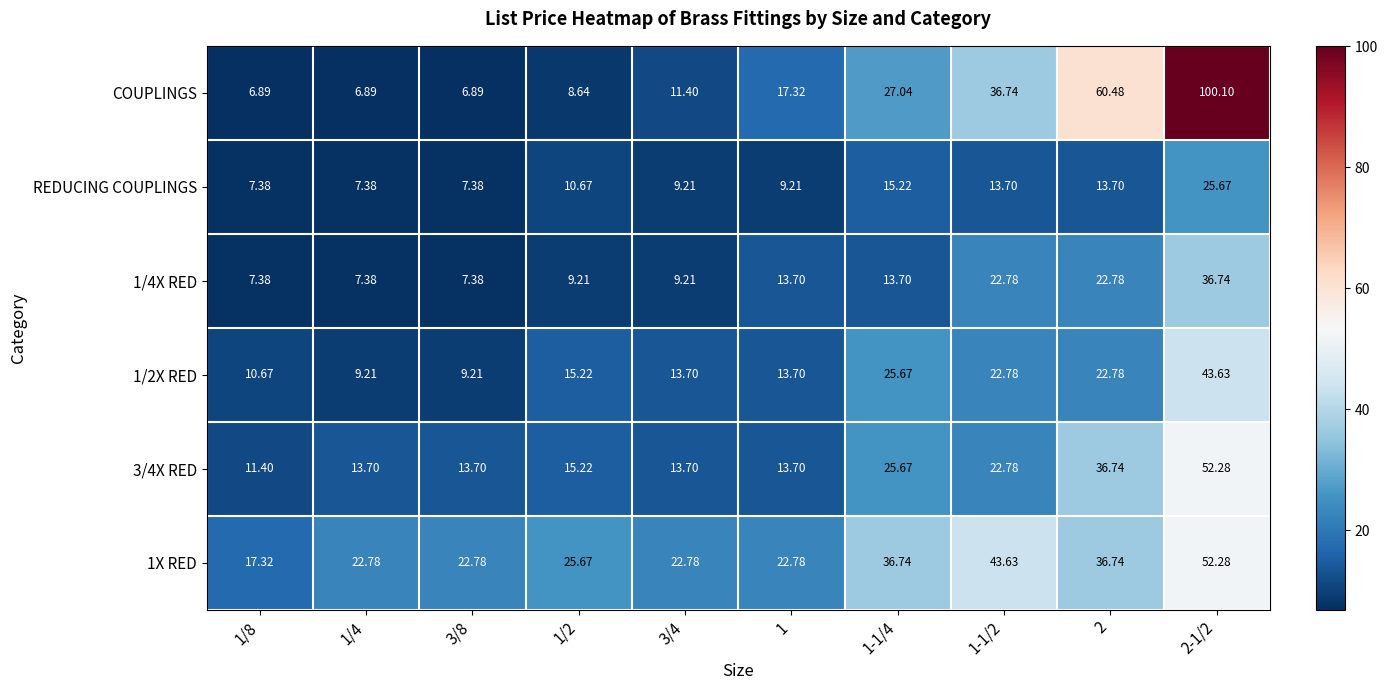

At how many categories does at least one series exceed 48?

2